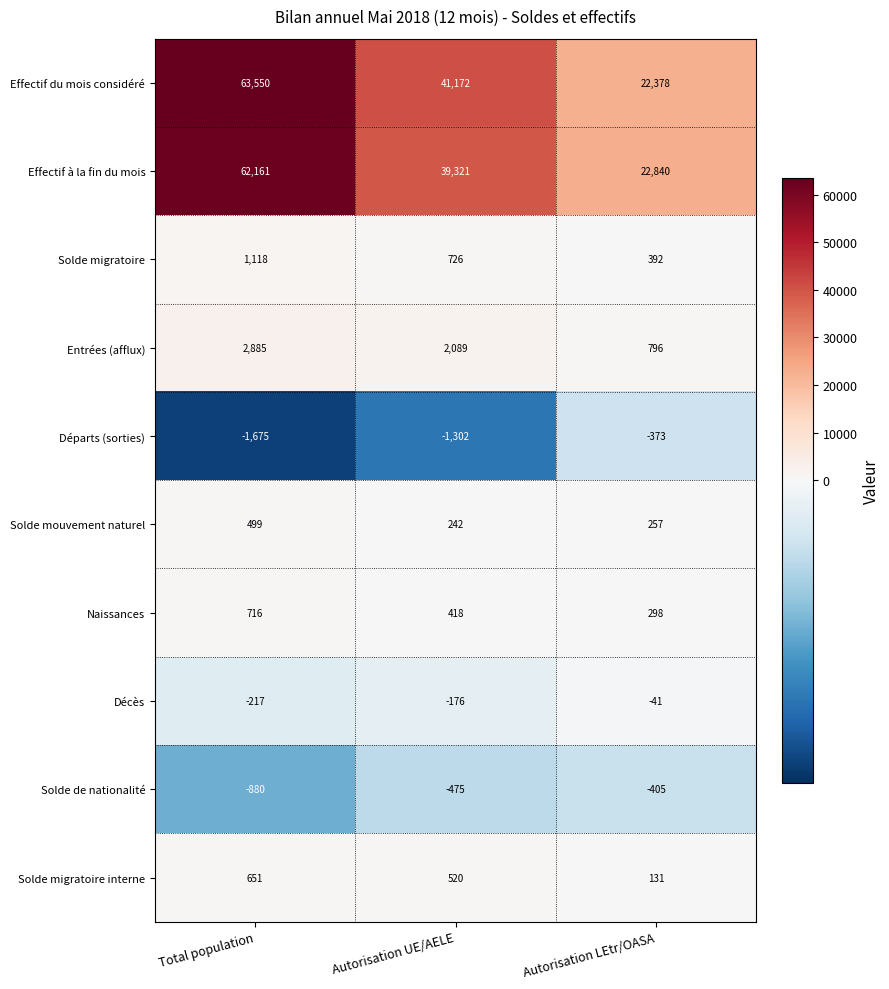

Which label corresponds to the largest value in the chart?

Total population